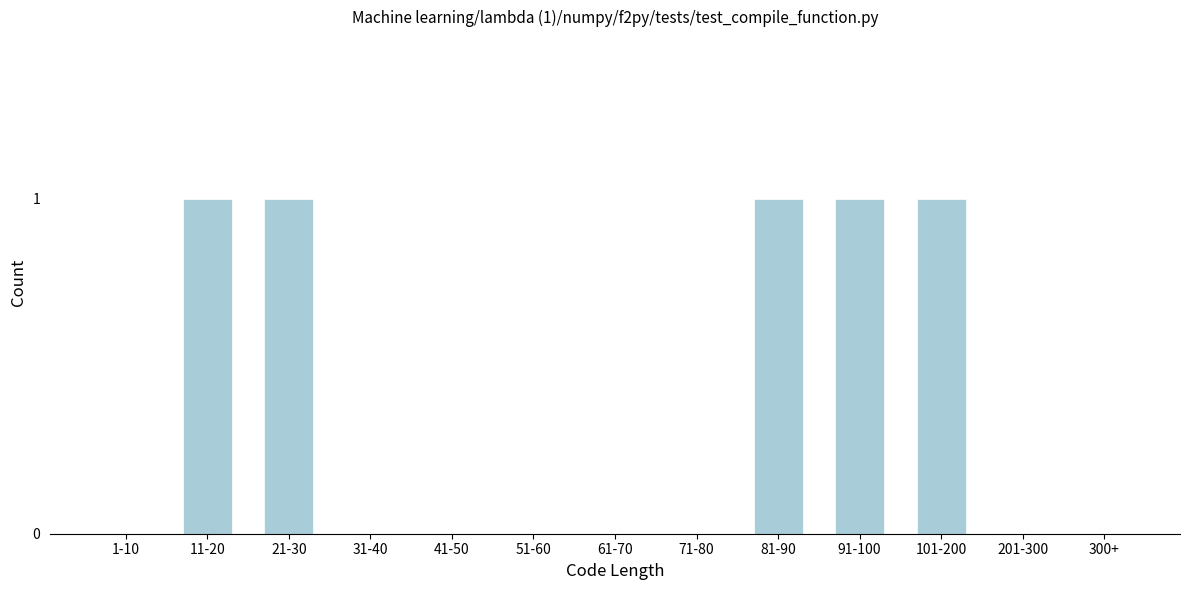

Reading left to right, extract all data points from this chart.

1-10=0	11-20=1	21-30=1	31-40=0	41-50=0	51-60=0	61-70=0	71-80=0	81-90=1	91-100=1	101-200=1	201-300=0	300+=0